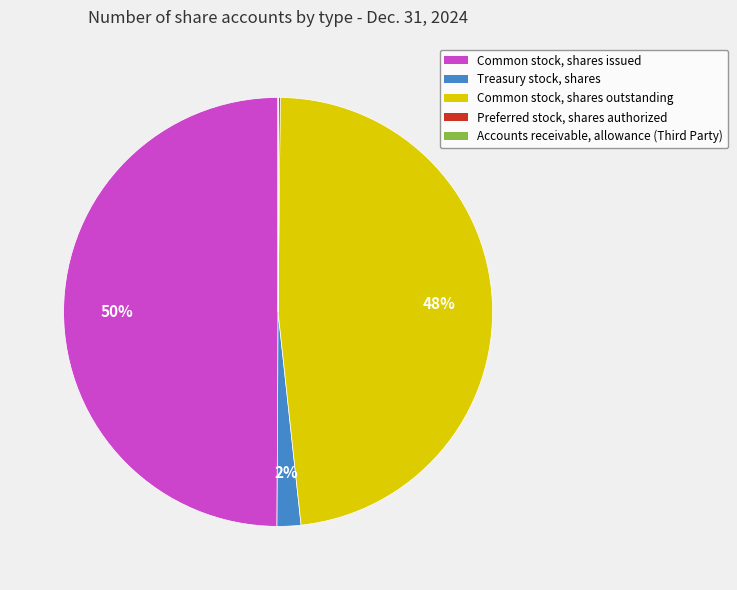

Which category has the biggest portion of the pie?

Common stock, shares issued